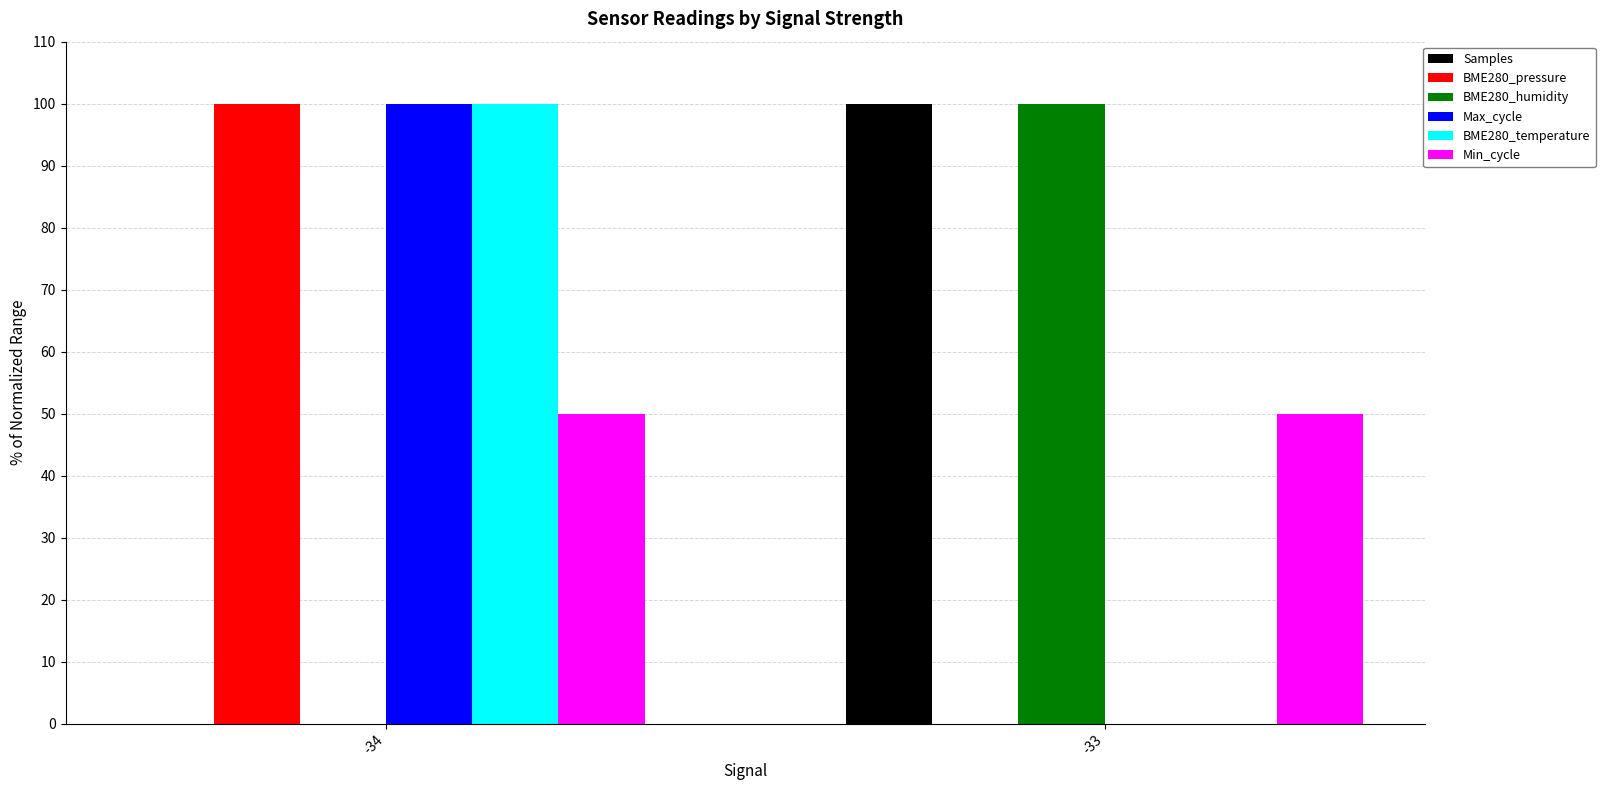

What is the maximum value shown in the chart?

100